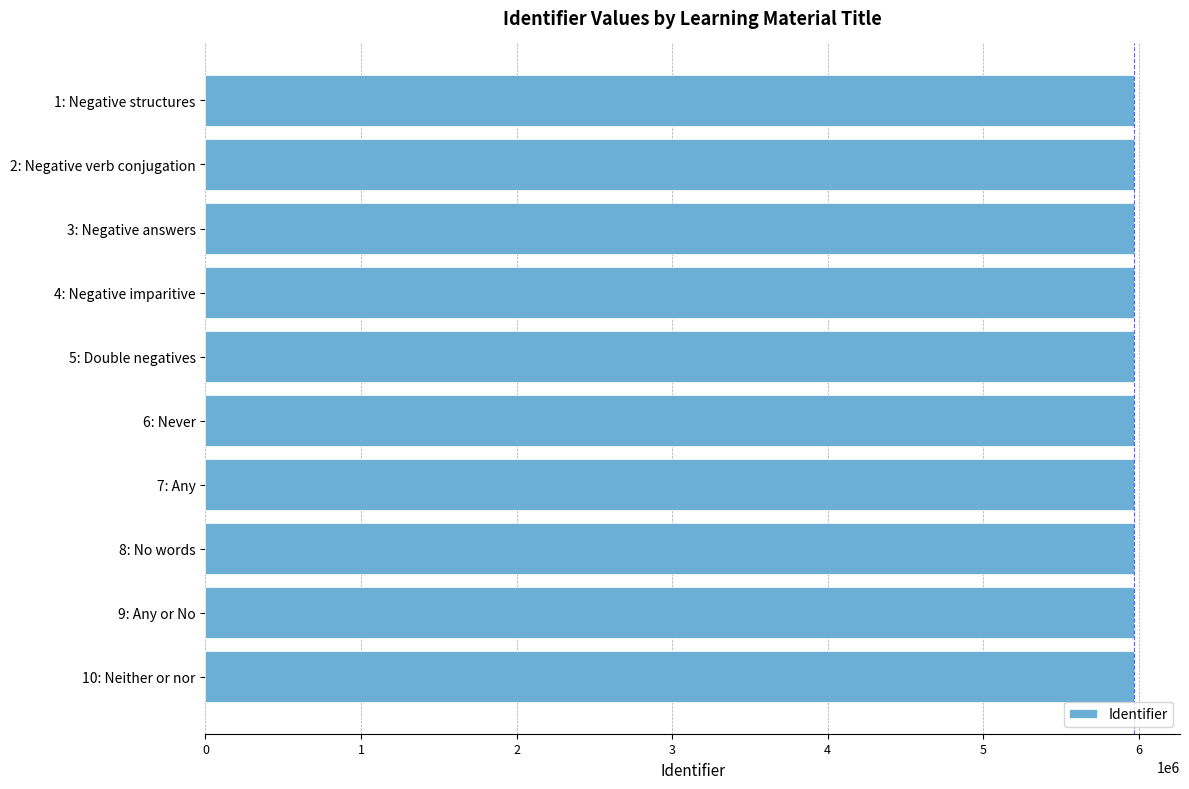

Is it true that the value at 3: Negative answers is 8552015?

False